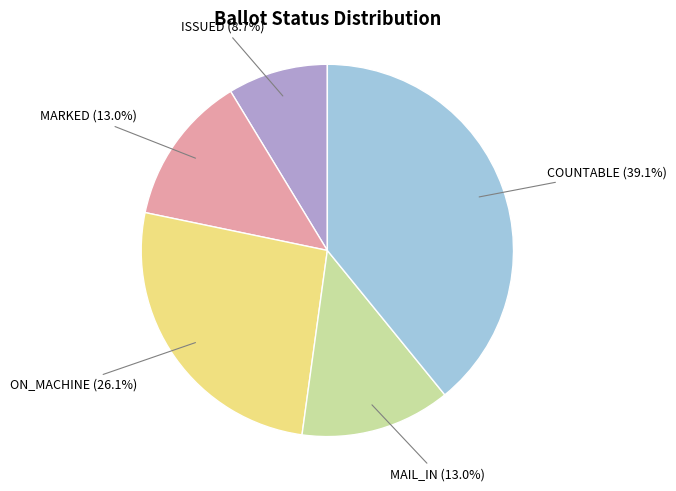

To the nearest percent, what is the difference between the largest and smallest slice percentages?

30%